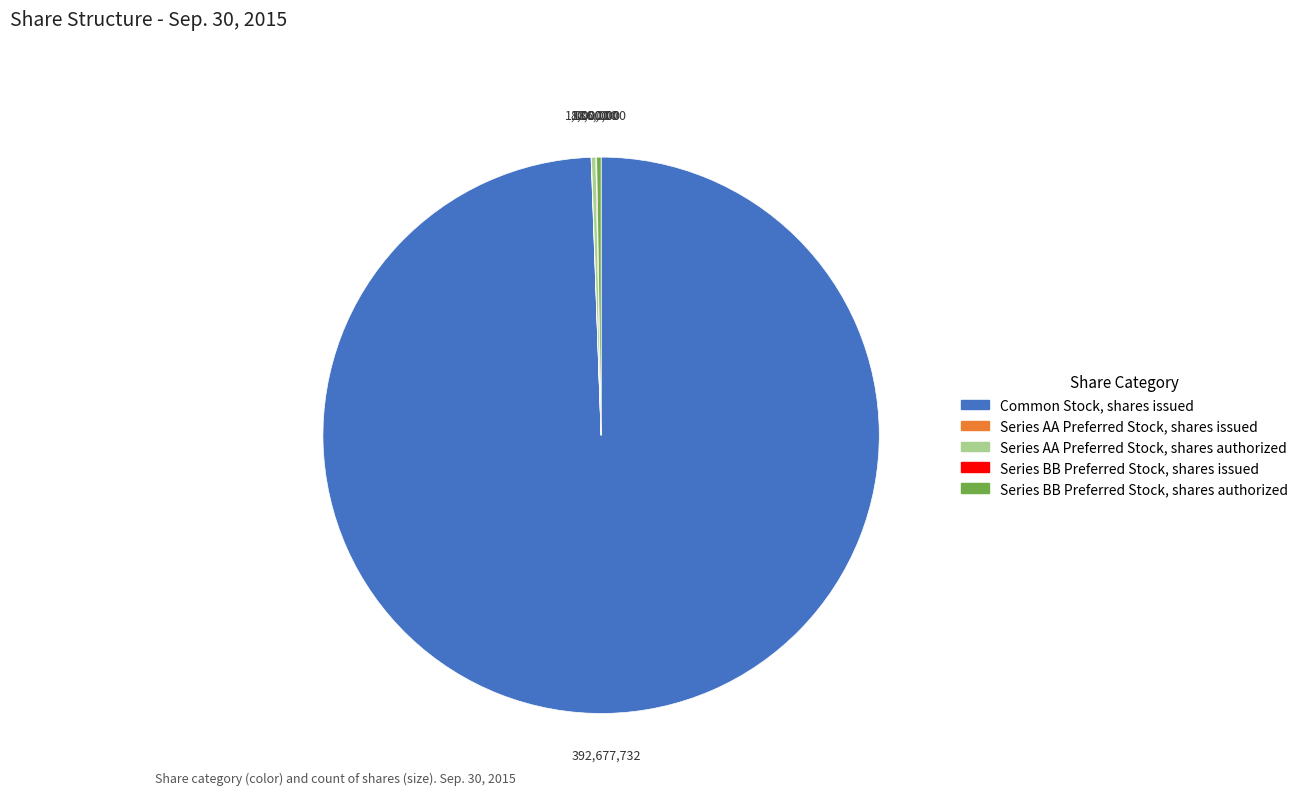

Which category has the biggest portion of the pie?

Common Stock, shares issued